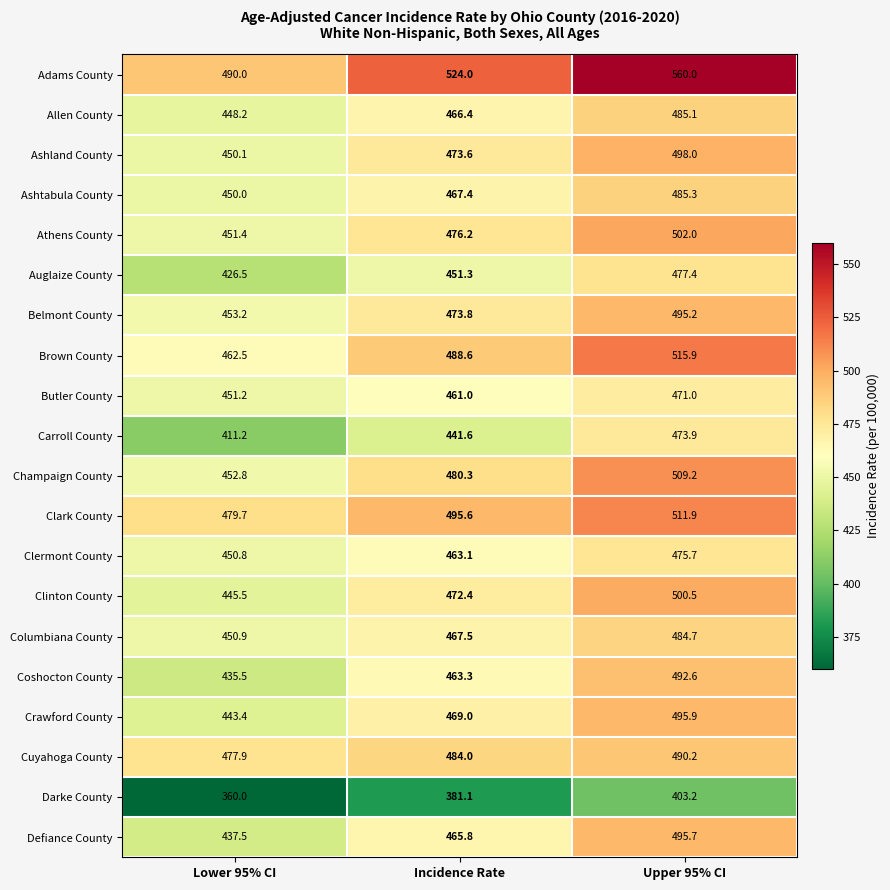

What is the total value across all series at Lower 95% CI?

8928.3